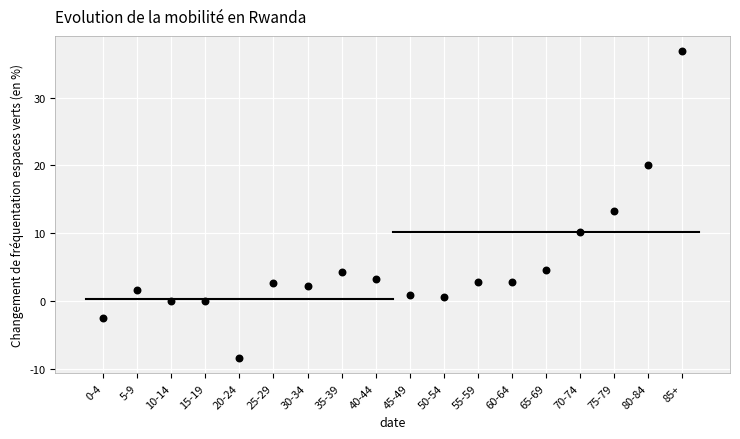

What Y value in the scatter plot is closest to 14?

13.3